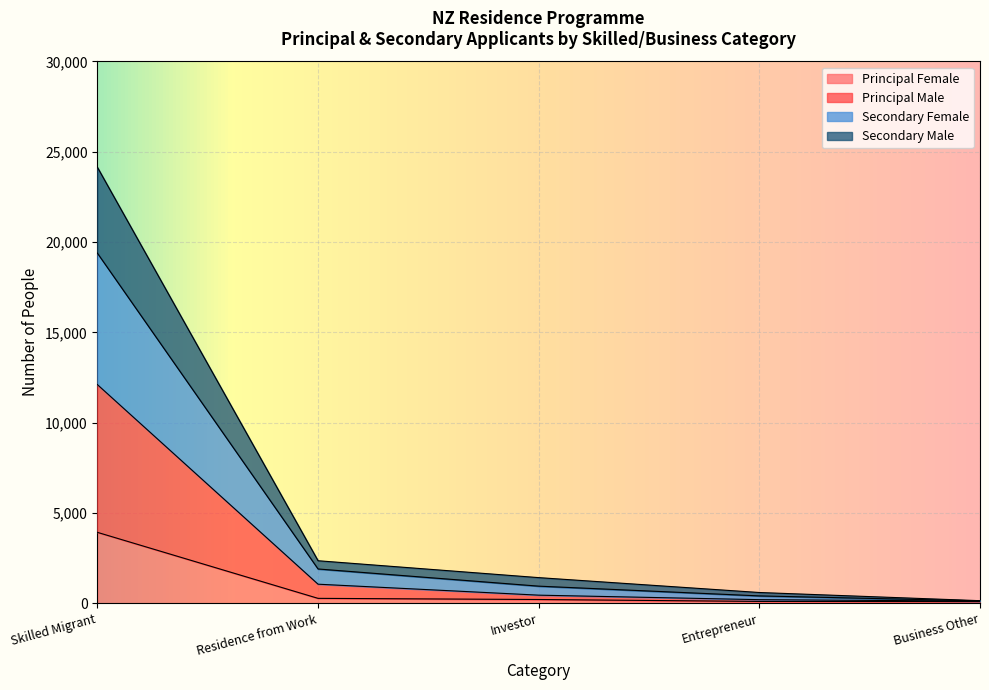

What is the maximum value for Principal Female?

3925